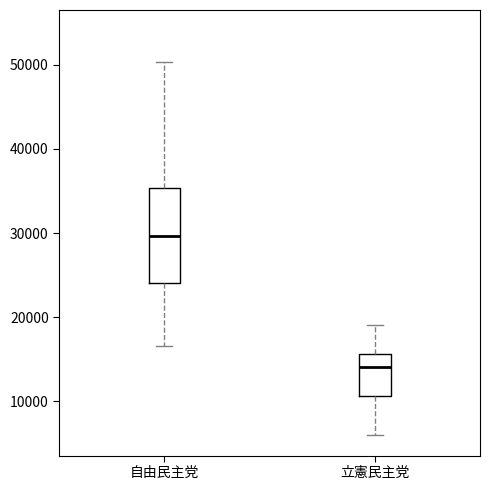

Reading left to right, transcribe this box plot: for each box, give where its median line is, the range the box spans, and where its two whiskers end, as read against the y-axis. The values are not printed on the chart, so give them approximately, as read against the axis.

自由民主党: median 30000, box 24000 to 35000, whiskers 17000 to 50000
立憲民主党: median 14000, box 11000 to 16000, whiskers 6000 to 19000